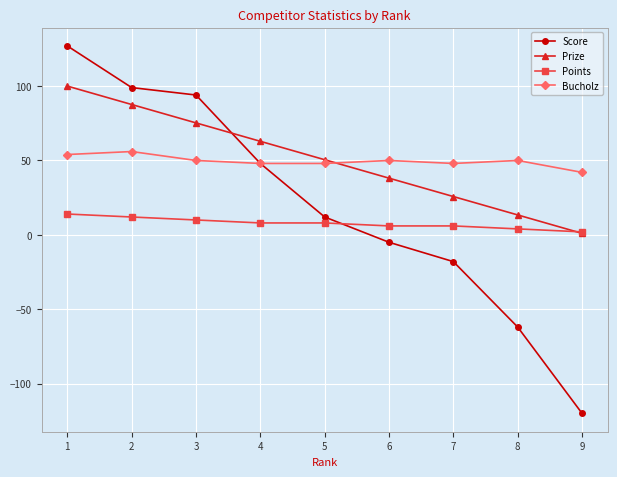

What are all the series names shown in the legend?

Score, Prize, Points, Bucholz